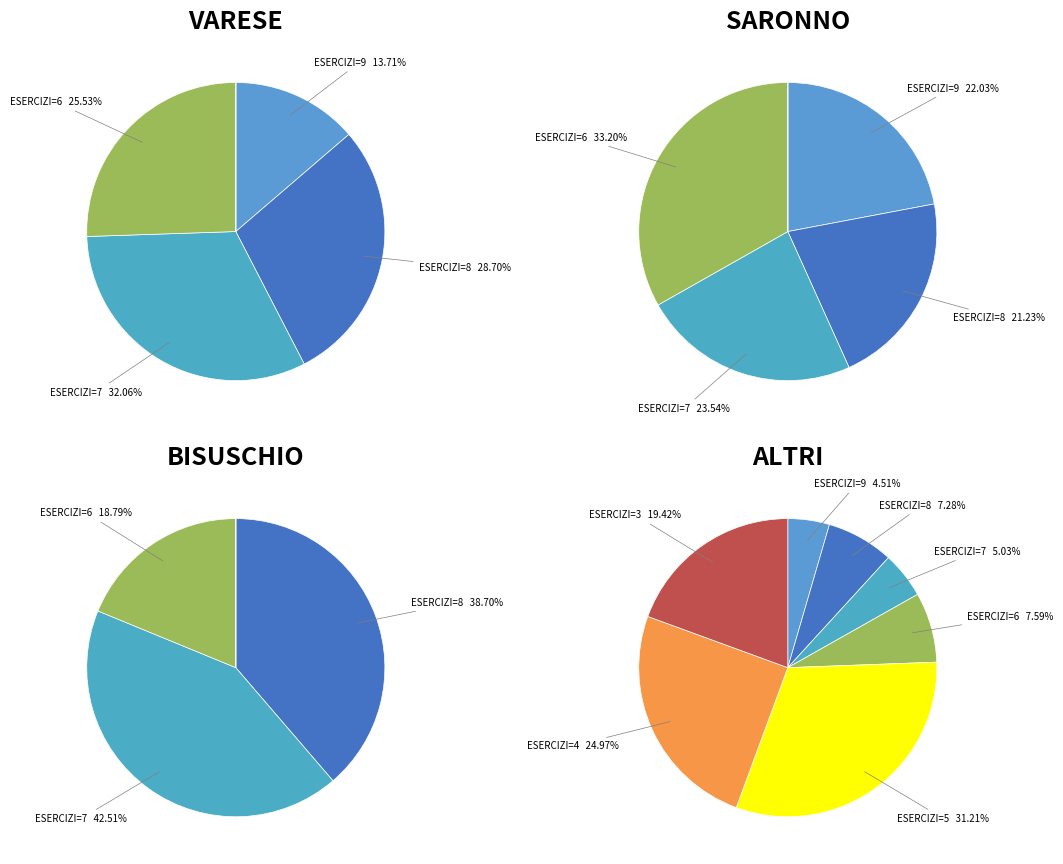

Is ESERCIZI_3 the majority of the pie?

No